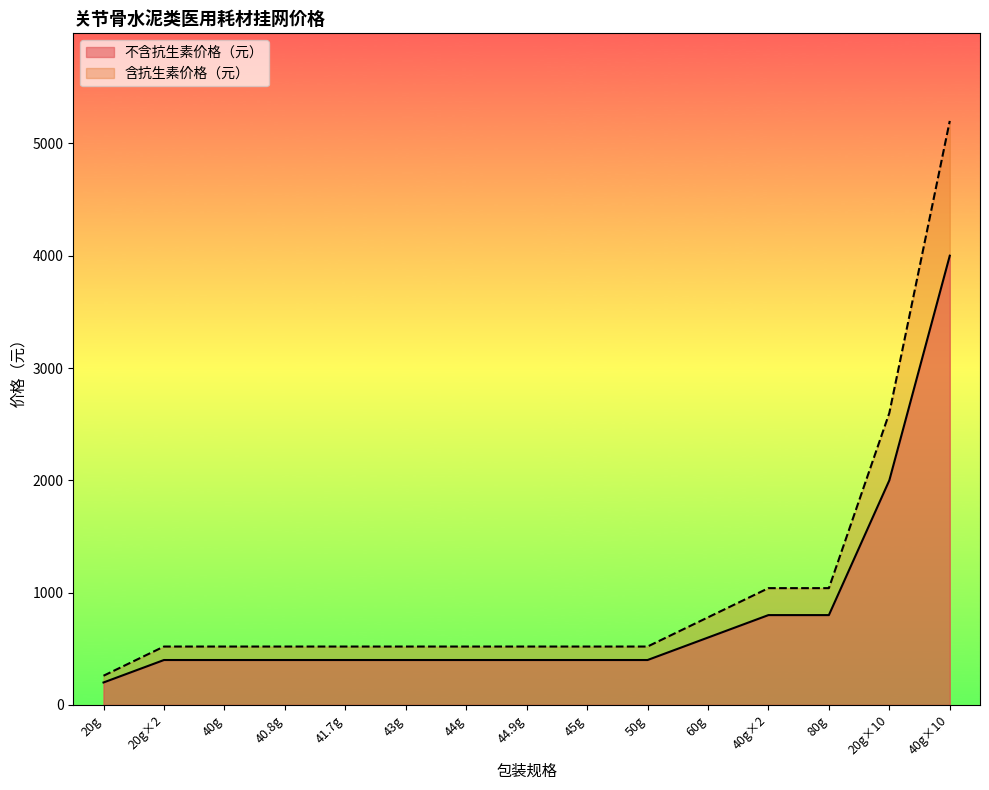

What is the value of the 含抗生素价格（元） point at the 4th from the left?

520